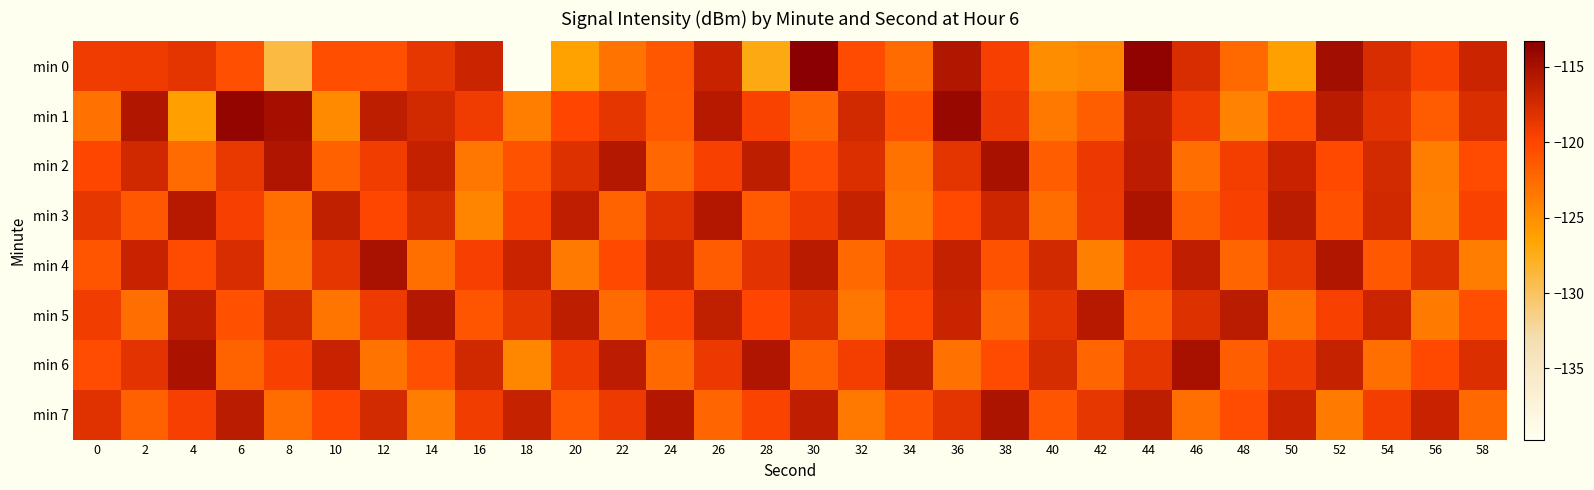

Reading right to left, transcribe all the data shown in this chart.

min 0: 58=-116.9	56=-119.7	54=-117.7	52=-114.7	50=-126.2	48=-122.5	46=-117.7	44=-113.6	42=-124.5	40=-124.9	38=-119.4	36=-115.5	34=-122.5	32=-120.3	30=-113.3	28=-127.2	26=-116.7	24=-121.2	22=-123.1	20=-126.4	18=-139.7	16=-117.0	14=-118.6	12=-120.7	10=-120.6	8=-129.0	6=-120.7	4=-118.5	2=-119.0	0=-119.2
min 1: 58=-117.8	56=-121.5	54=-118.3	52=-115.9	50=-120.6	48=-124.2	46=-119.1	44=-116.3	42=-121.7	40=-123.5	38=-118.9	36=-114.2	34=-120.8	32=-117.4	30=-122.1	28=-119.7	26=-115.8	24=-121.3	22=-118.5	20=-120.0	18=-123.9	16=-119.1	14=-117.3	12=-116.3	10=-124.7	8=-114.8	6=-113.9	4=-126.1	2=-115.5	0=-123.0
min 2: 58=-120.4	56=-123.9	54=-117.5	52=-120.2	50=-116.8	48=-119.3	46=-122.7	44=-116.1	42=-118.8	40=-121.6	38=-115.0	36=-118.4	34=-123.1	32=-117.9	30=-120.5	28=-116.2	26=-119.6	24=-122.3	22=-115.7	20=-118.1	18=-120.9	16=-123.4	14=-116.6	12=-119.2	10=-121.8	8=-115.4	6=-118.7	4=-122.5	2=-117.3	0=-120.1
min 3: 58=-119.7	56=-124.1	54=-117.3	52=-120.8	50=-116.0	48=-119.5	46=-121.7	44=-115.3	42=-118.9	40=-122.6	38=-117.1	36=-120.3	34=-123.5	32=-116.7	30=-119.0	28=-121.4	26=-115.6	24=-118.2	22=-122.0	20=-116.4	18=-119.8	16=-124.3	14=-117.6	12=-120.1	10=-116.5	8=-122.9	6=-119.4	4=-115.8	2=-121.2	0=-118.6
min 4: 58=-123.8	56=-118.0	54=-121.3	52=-115.5	50=-118.7	48=-122.1	46=-116.3	44=-119.6	42=-124.0	40=-117.4	38=-120.9	36=-116.6	34=-119.1	32=-122.4	30=-115.9	28=-118.3	26=-121.5	24=-117.0	22=-120.2	20=-123.6	18=-116.9	16=-119.4	14=-122.8	12=-115.1	10=-118.5	8=-123.2	6=-117.7	4=-120.4	2=-116.8	0=-121.0
min 5: 58=-120.6	56=-123.7	54=-117.0	52=-119.5	50=-122.8	48=-116.0	46=-118.1	44=-121.6	42=-115.8	40=-118.4	38=-122.3	36=-116.9	34=-120.1	32=-123.4	30=-117.8	28=-120.0	26=-116.5	24=-119.9	22=-122.5	20=-116.2	18=-118.6	16=-121.1	14=-115.7	12=-118.9	10=-123.3	8=-117.5	6=-120.8	4=-116.4	2=-122.7	0=-119.2
min 6: 58=-117.9	56=-120.3	54=-122.9	52=-116.7	50=-119.1	48=-121.7	46=-115.0	44=-118.5	42=-122.2	40=-117.6	38=-120.4	36=-123.0	34=-116.5	32=-119.3	30=-121.9	28=-115.4	26=-118.8	24=-122.4	22=-116.1	20=-119.0	18=-124.5	16=-117.3	14=-120.7	12=-123.2	10=-116.8	8=-119.6	6=-122.0	4=-115.2	2=-118.3	0=-120.5
min 7: 58=-122.4	56=-116.8	54=-119.3	52=-123.7	50=-117.0	48=-120.5	46=-122.9	44=-116.2	42=-118.6	40=-121.0	38=-115.3	36=-118.4	34=-120.9	32=-123.5	30=-116.3	28=-119.8	26=-122.1	24=-115.6	22=-118.9	20=-121.3	18=-116.7	16=-119.2	14=-123.8	12=-117.5	10=-120.1	8=-122.6	6=-116.0	4=-119.4	2=-121.8	0=-118.2